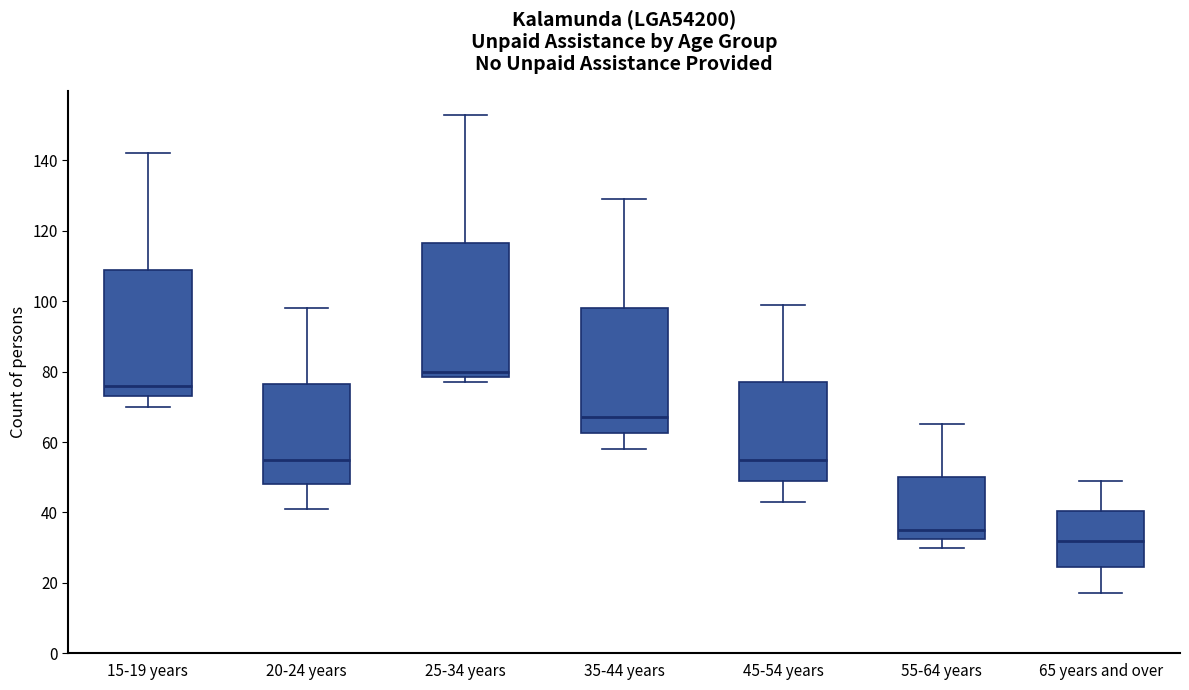

Comparing the boxes themselves (not the whiskers), which one is the tallest?

25-34 years